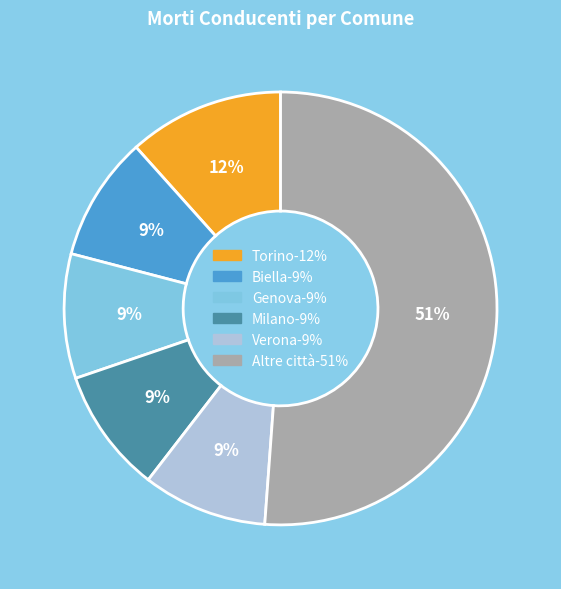

Does any single category account for the majority?

Yes